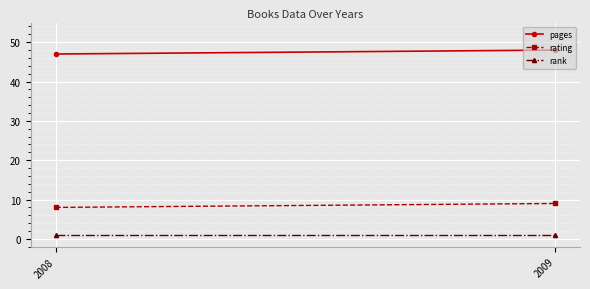

Which category has the highest value in the rating series?

2009